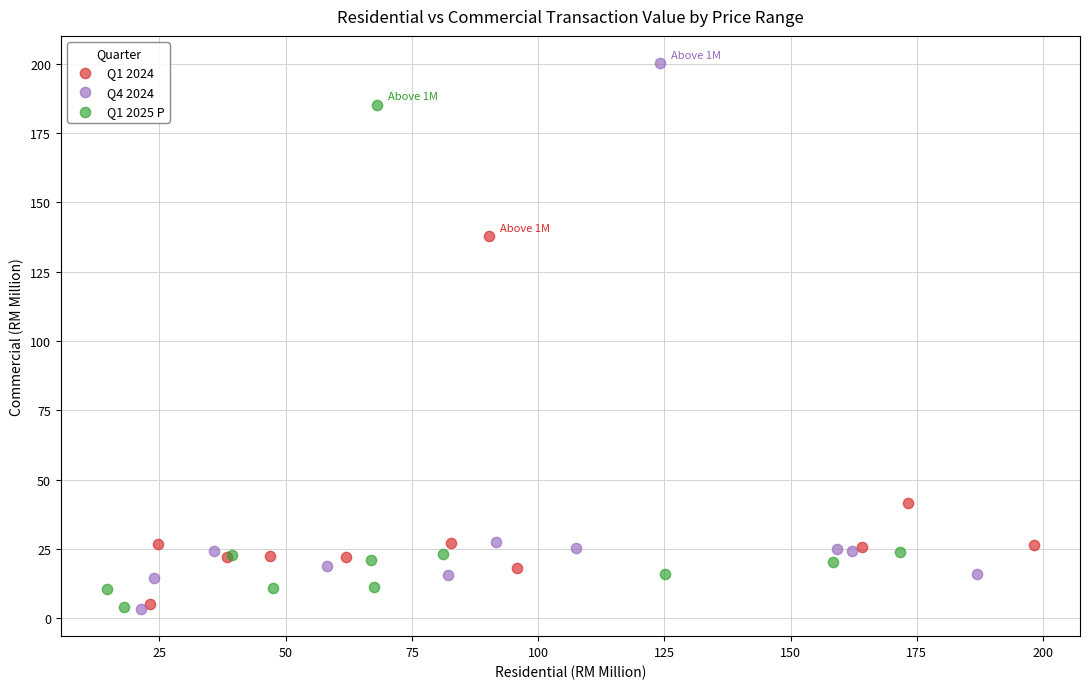

Which series reaches the maximum Y coordinate?

Q4 2024